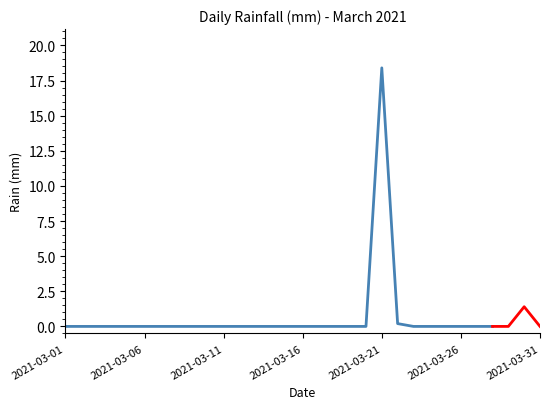

What is the difference between the maximum and minimum values?

18.4